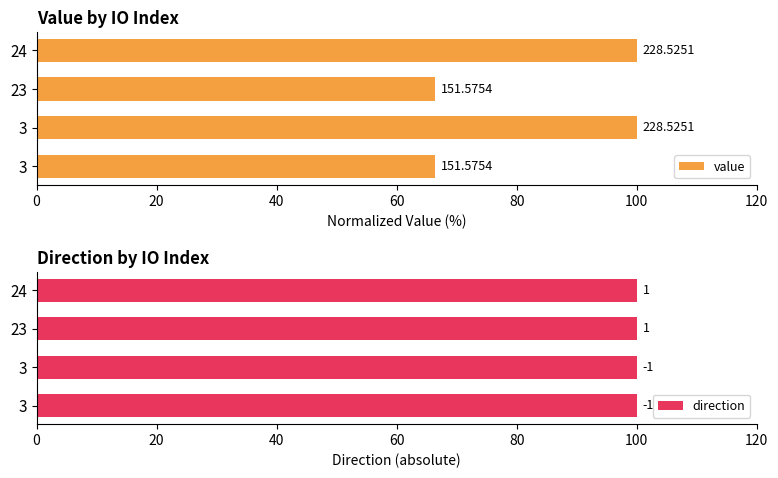

Which series has the largest total across all categories?

value